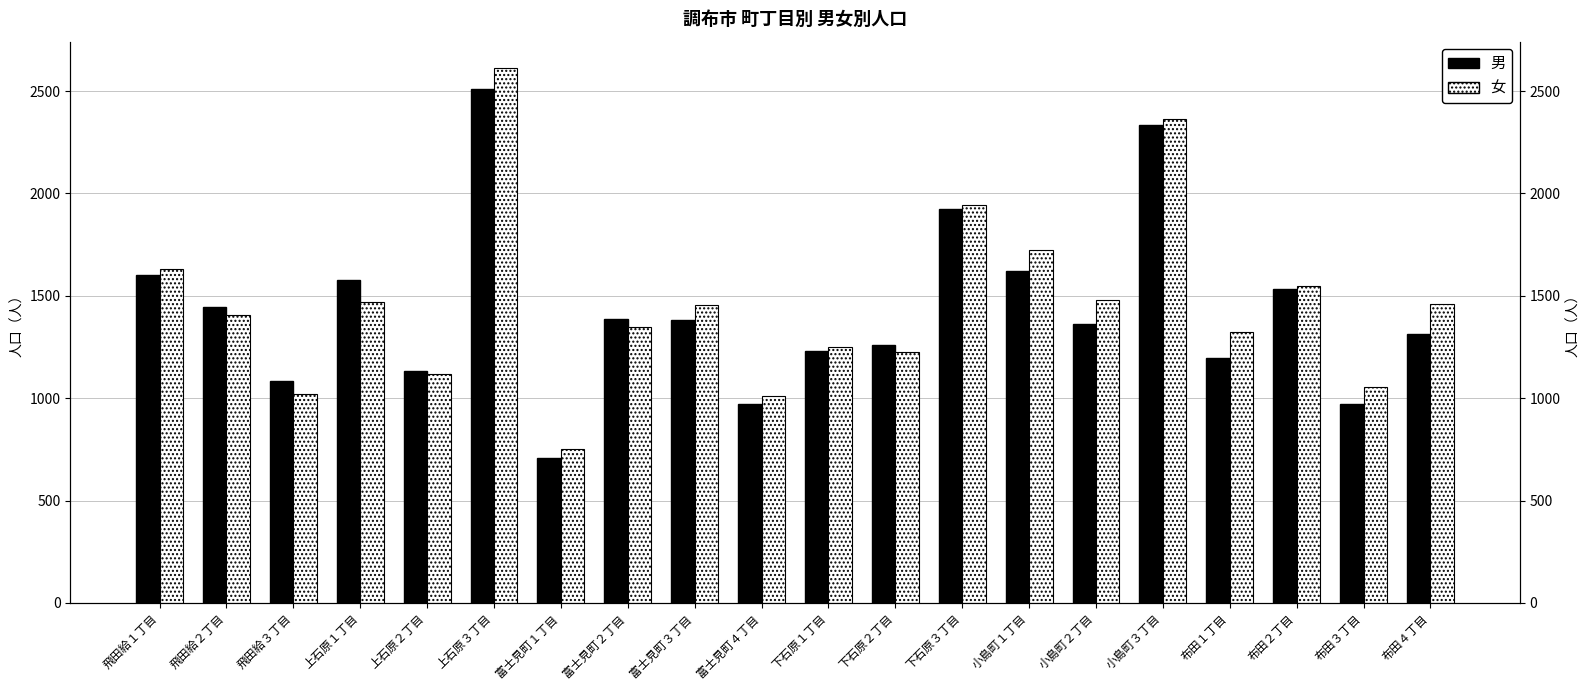

At which label does 女 first exceed 1454?

飛田給１丁目